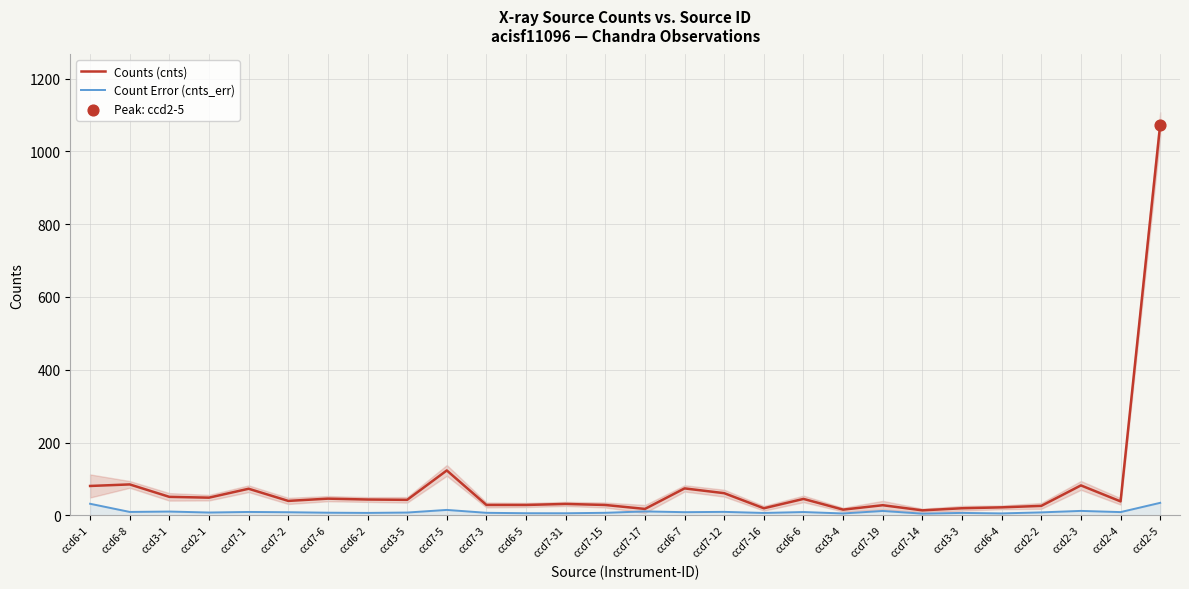

What are all the series names shown in the legend?

Counts (cnts), Count Error (cnts_err)